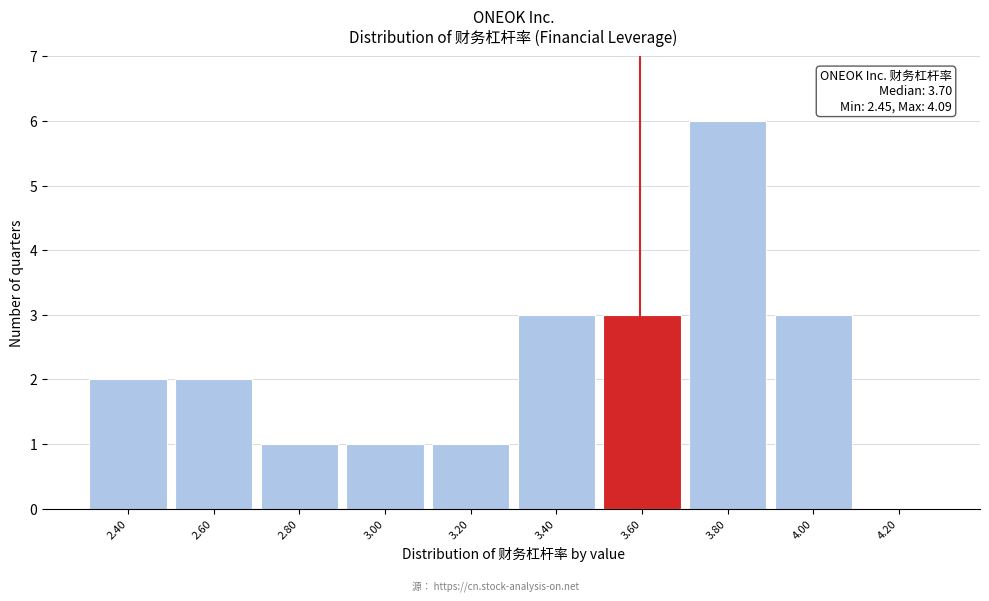

Reading left to right, what are all the values shown in this chart?

2.40=2	2.60=2	2.80=1	3.00=1	3.20=1	3.40=3	3.60=3	3.80=6	4.00=3	4.20=0